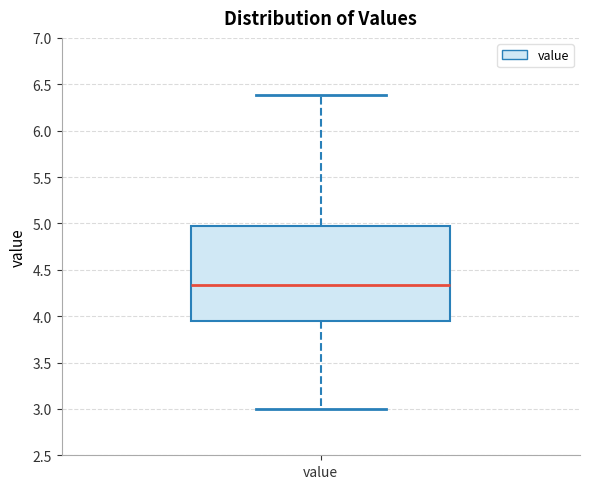

Transcribe this box plot: give where the median line is, the range the box spans, and where the two whiskers end, as read against the y-axis. The values are not printed on the chart, so give them approximately, as read against the axis.

median 4.35, box 3.95 to 5.00, whiskers 3.00 to 6.40